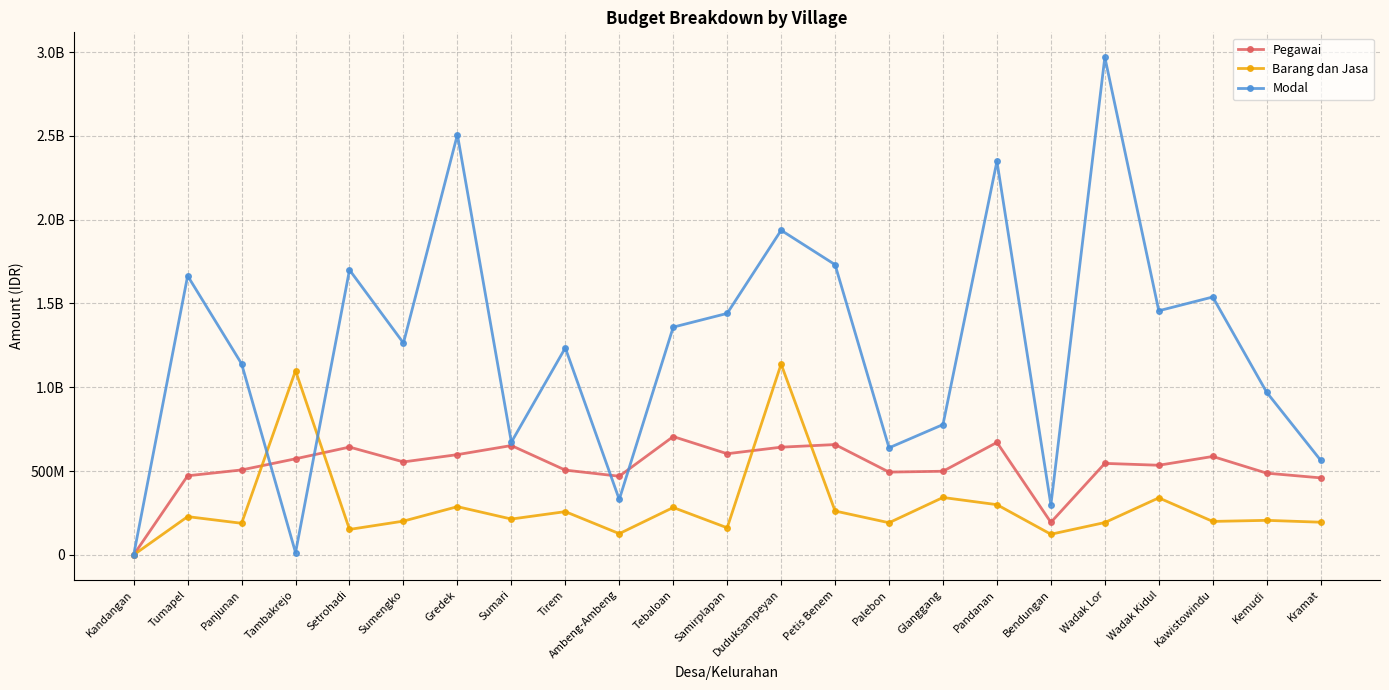

Does the chart have visible grid lines?

Yes